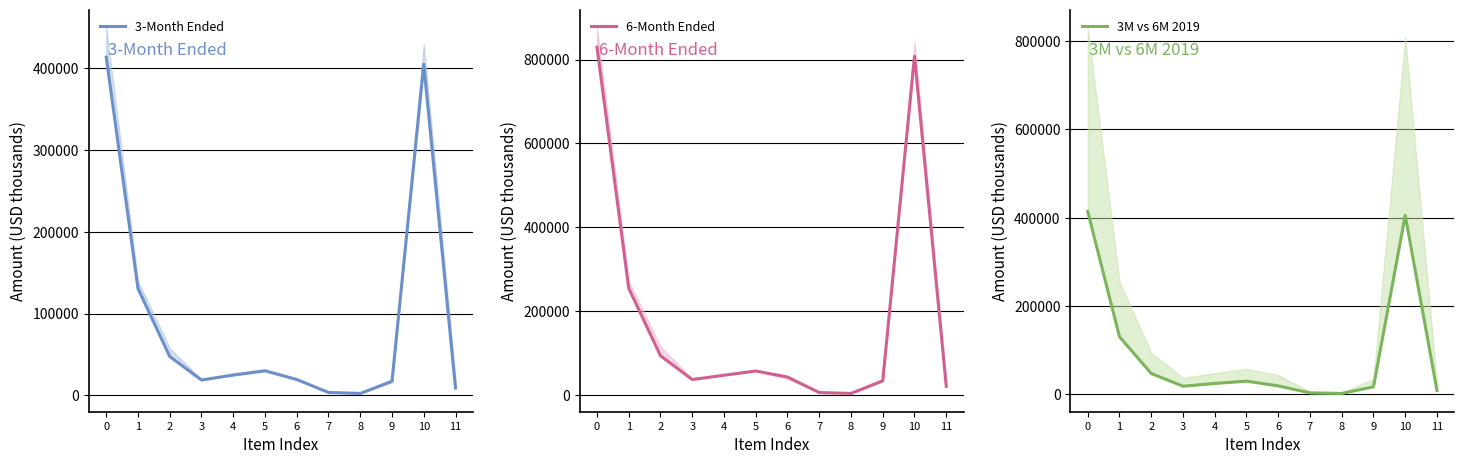

Between 1 and 4, which is larger?

1